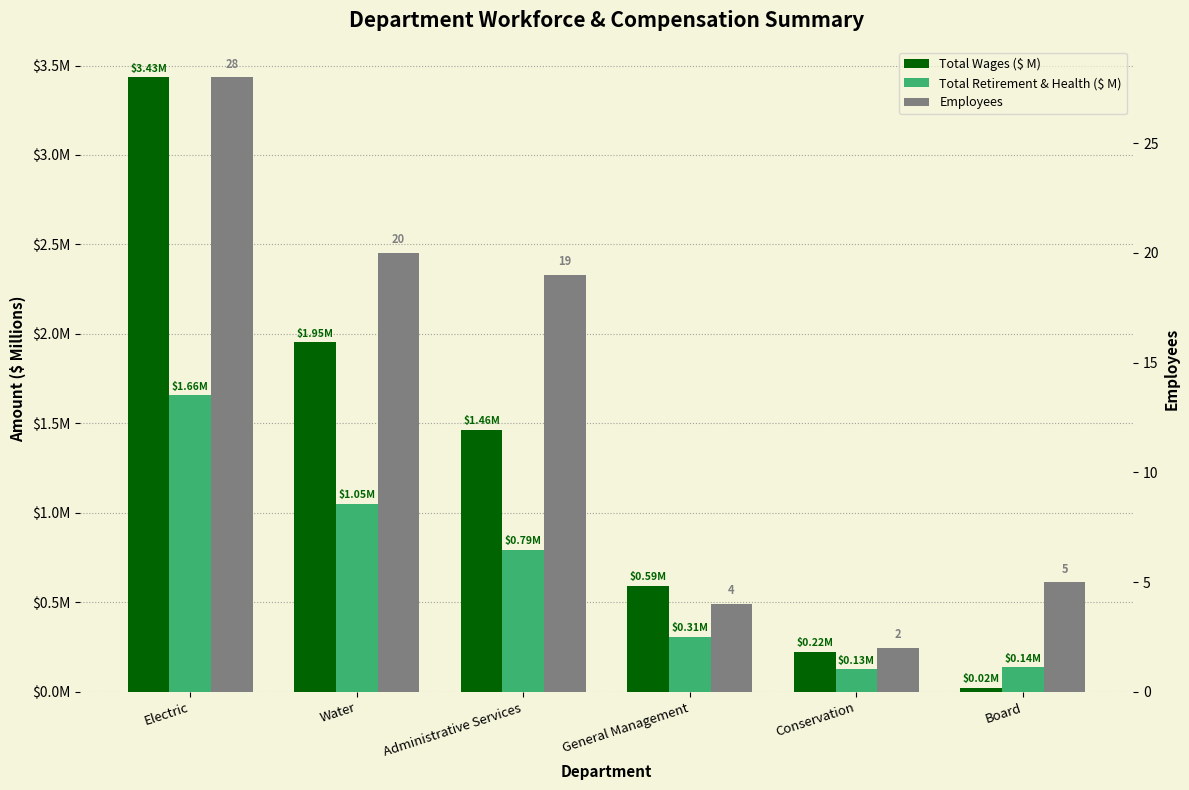

What is the difference between the Total Retirement & Health ($ M) values at Electric and Water?

0.6